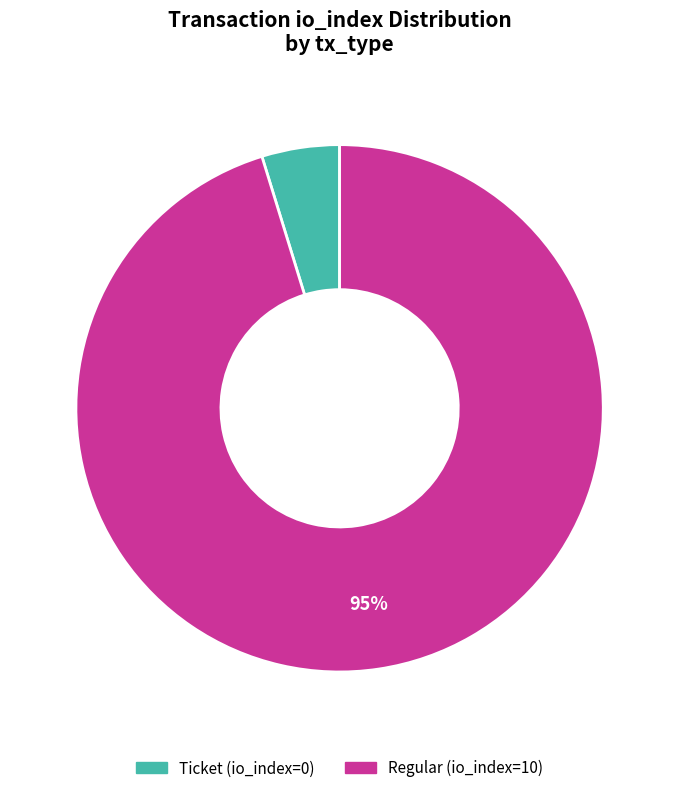

How many segments does this pie chart have?

2